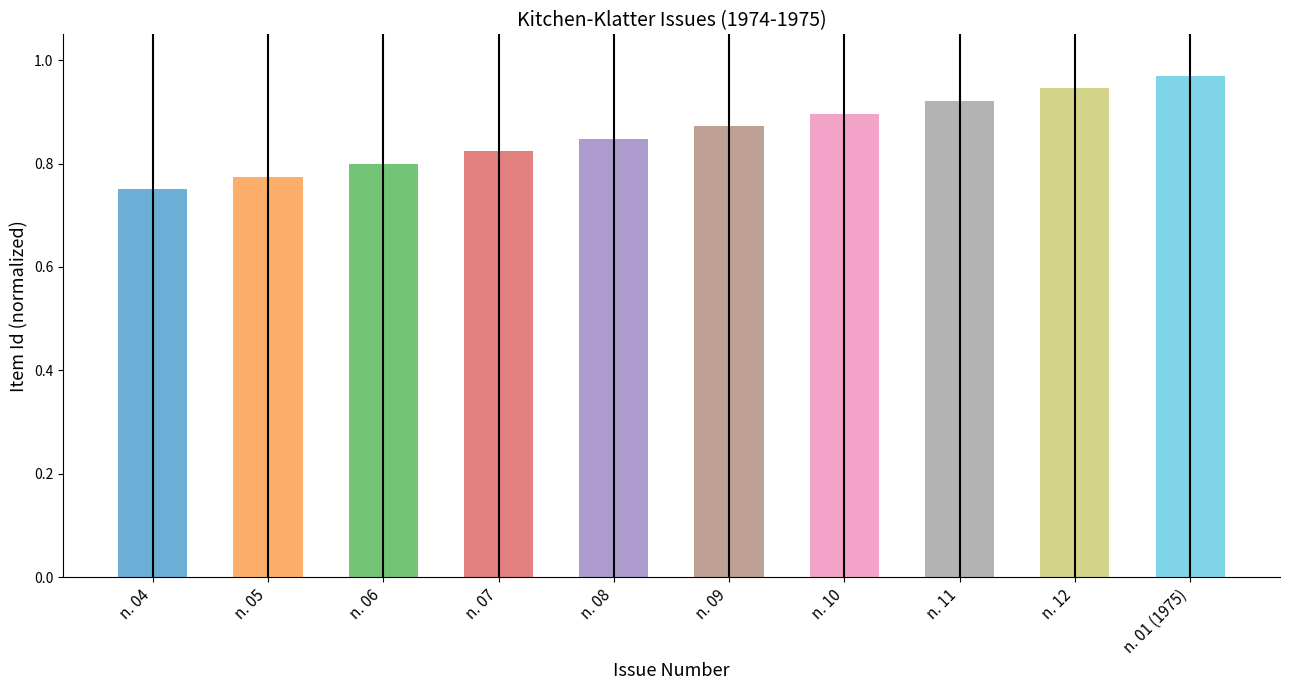

What is the difference between the maximum and minimum values?

0.2